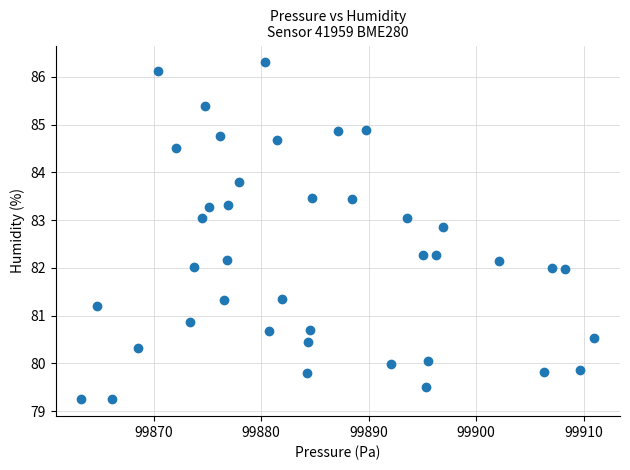

What is the range of X values (max minus min)?

47.8